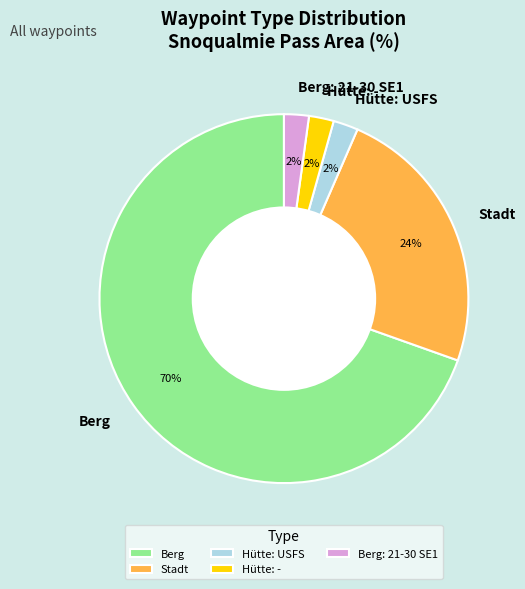

Is there a majority slice in this chart?

Yes